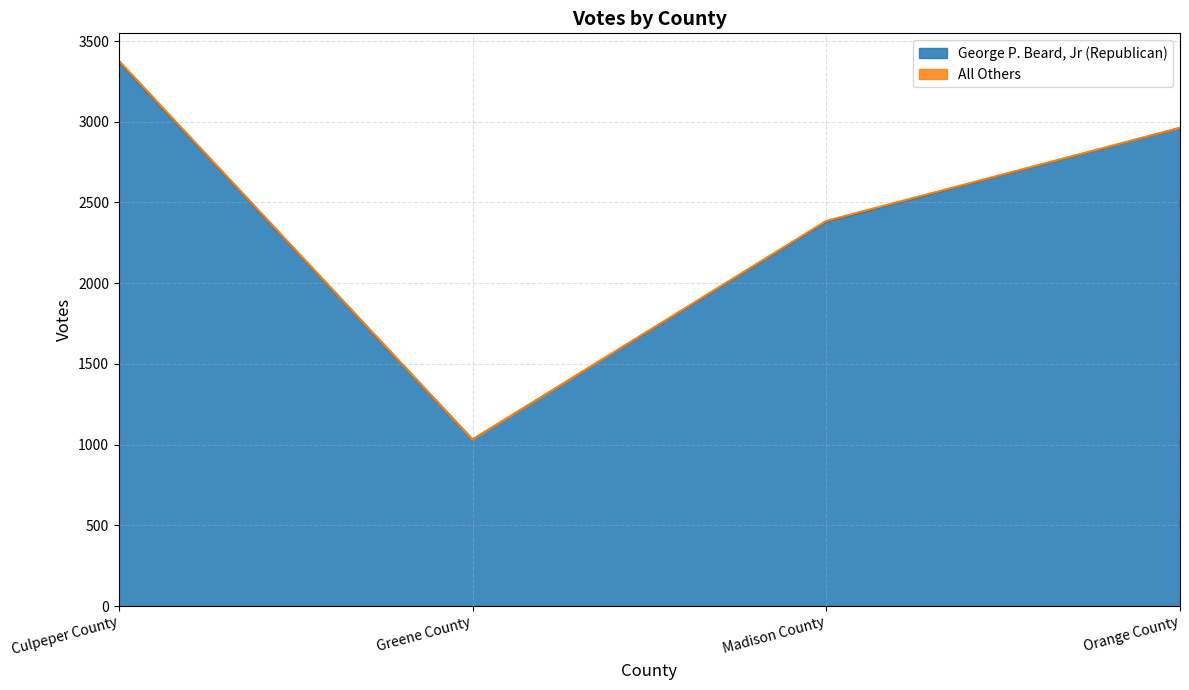

What is the ratio of the value at Greene County to the value at Madison County?

0.4